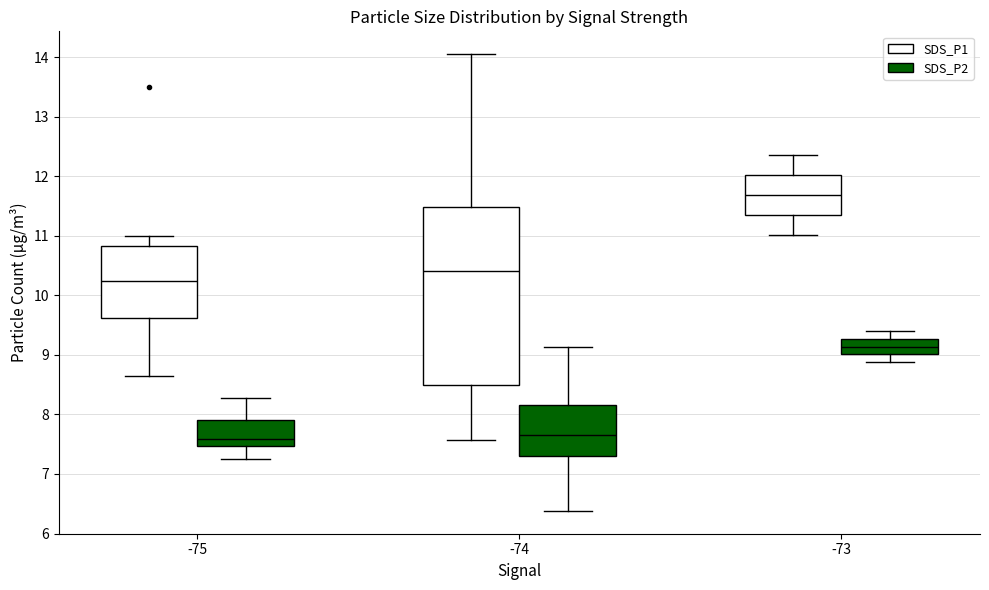

Reading left to right, transcribe this box plot: for each box, give where its median line is, the range the box spans, and where its two whiskers end, as read against the y-axis. The values are not printed on the chart, so give them approximately, as read against the axis.

-75 (SDS_P1): median 10.2, box 9.6 to 10.8, whiskers 8.7 to 11.0
-75 (SDS_P2): median 7.6, box 7.5 to 7.9, whiskers 7.3 to 8.3
-74 (SDS_P1): median 10.4, box 8.5 to 11.5, whiskers 7.6 to 14.1
-74 (SDS_P2): median 7.7, box 7.3 to 8.2, whiskers 6.4 to 9.1
-73 (SDS_P1): median 11.7, box 11.4 to 12.0, whiskers 11.0 to 12.4
-73 (SDS_P2): median 9.1, box 9.0 to 9.3, whiskers 8.9 to 9.4